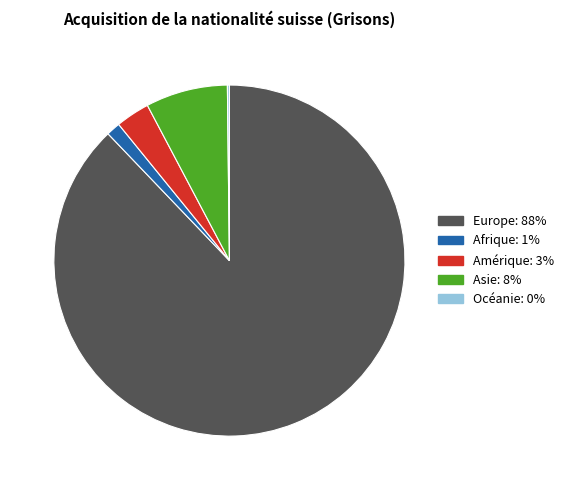

Combined, do Amérique and Europe account for over 50%?

Yes